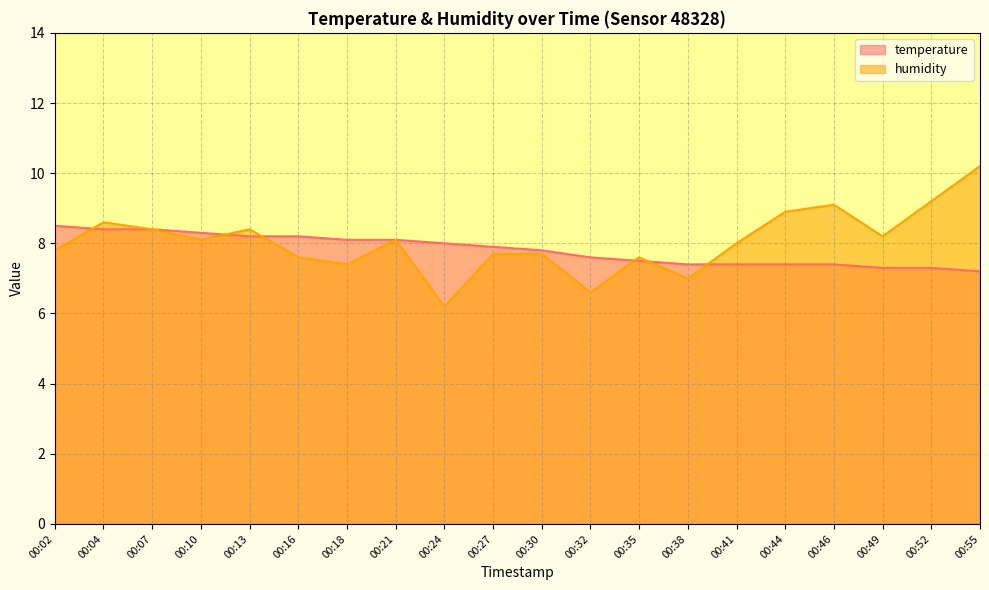

What are all the series names shown in the legend?

temperature, humidity